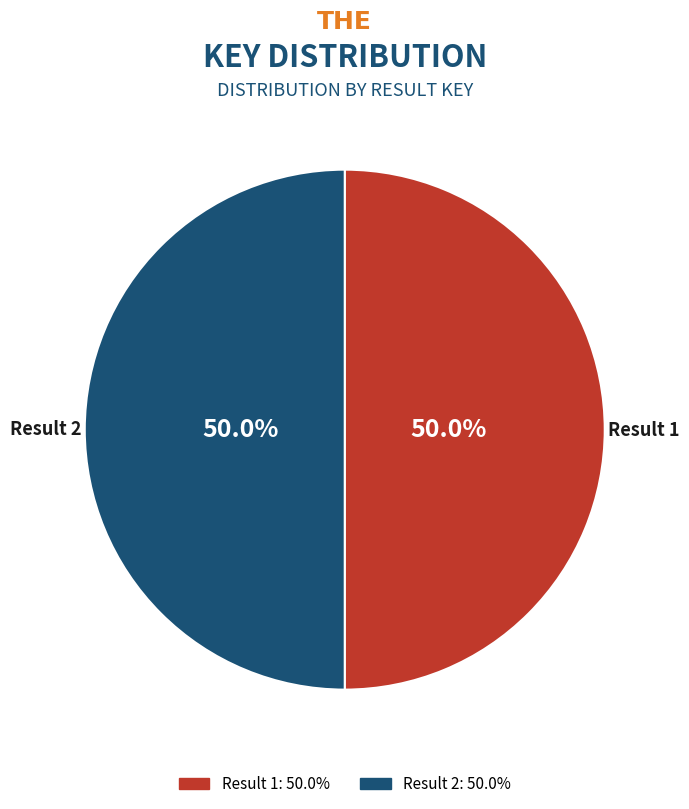

What is the ratio of the value at Result 2 to the value at Result 1?

1.0